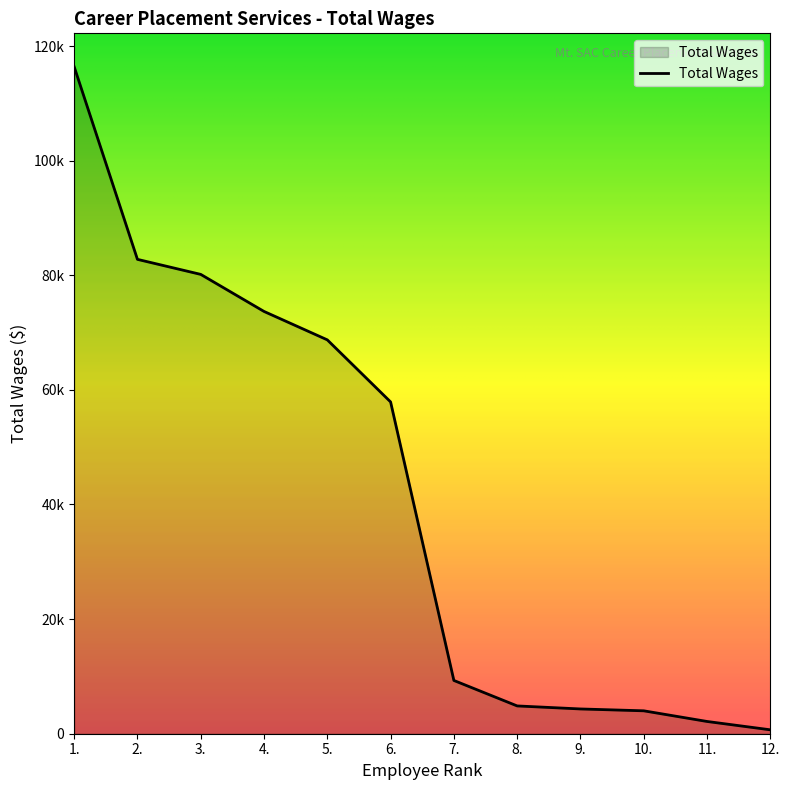

True or false: there are more than 2 points higher than both neighbors.

False